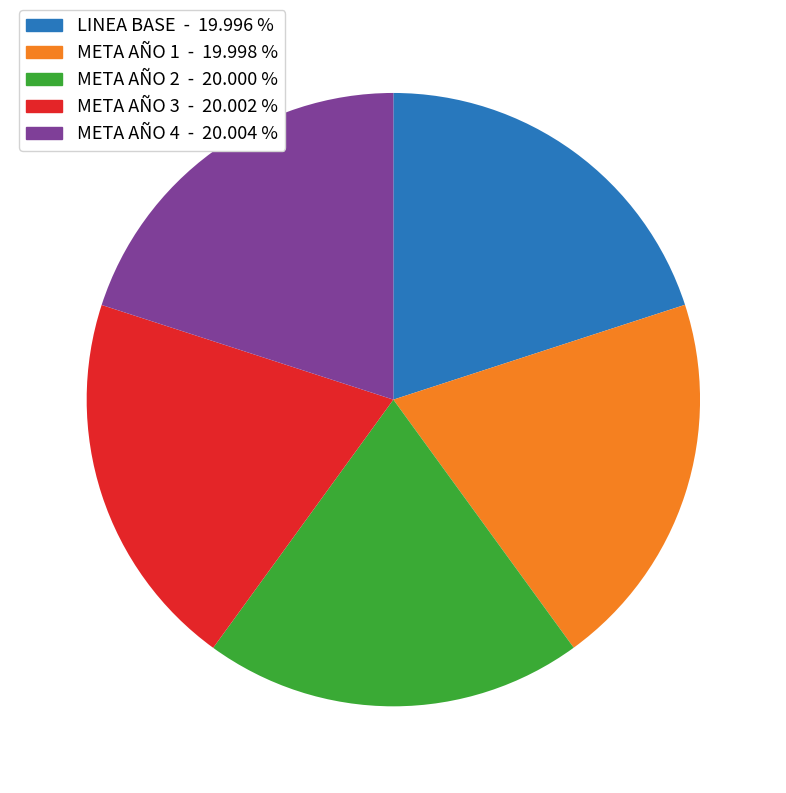

How many slices are in this pie chart?

5